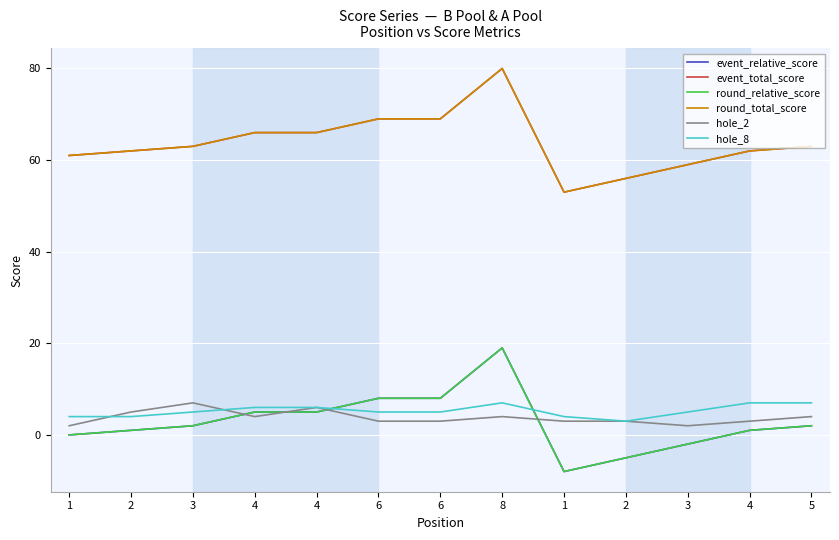

How many interior local valleys does the event_relative_score series have?

1